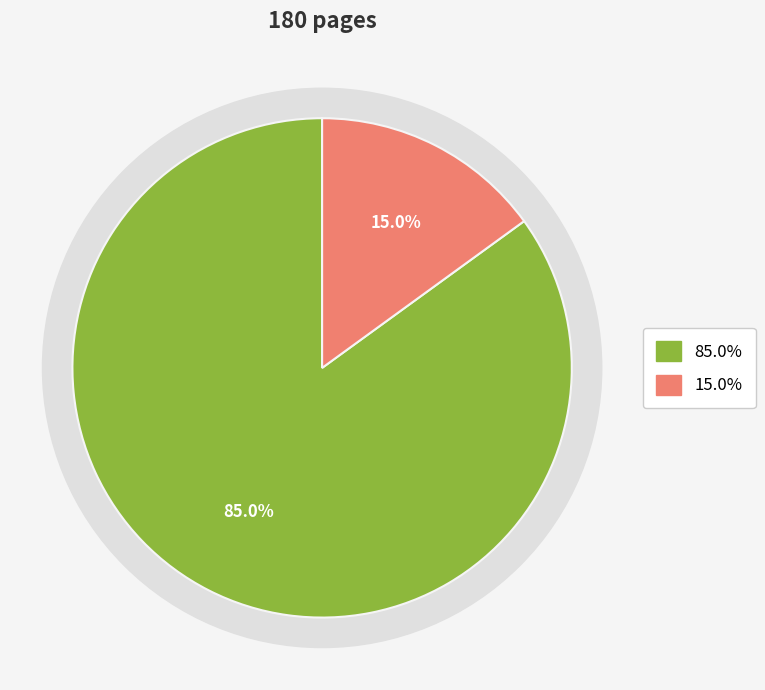

Is it true that OPUS4-52203 is 85% of the pie?

True